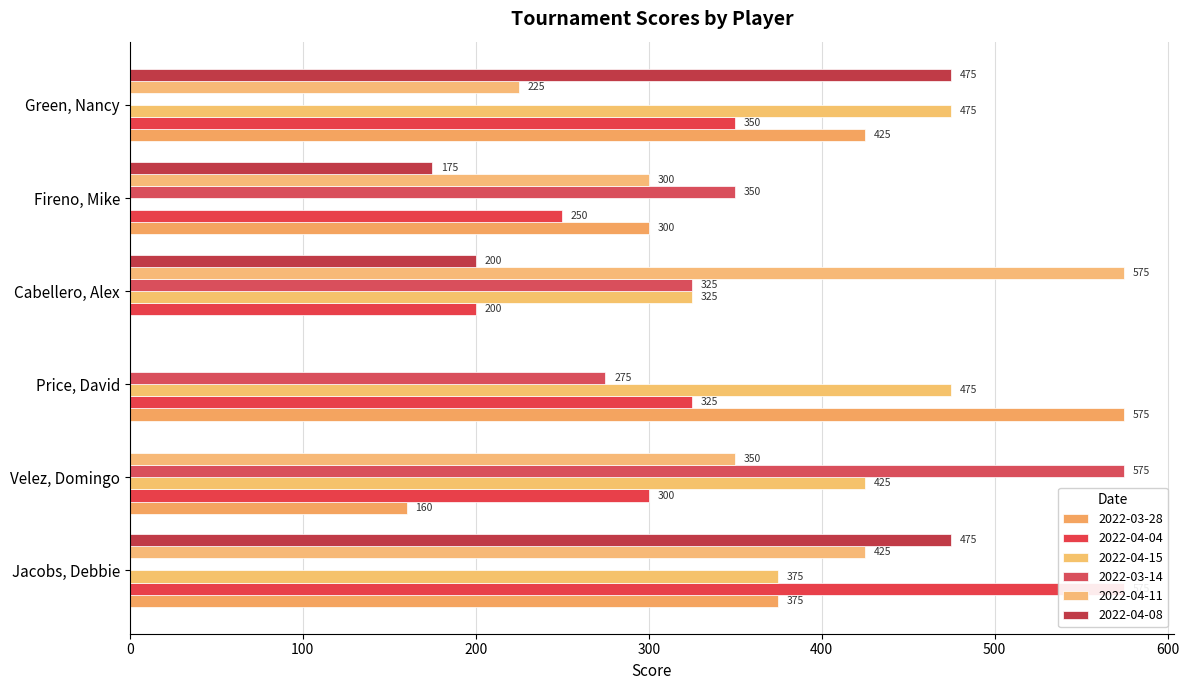

What is the label of the 4th bar from the left?

Cabellero, Alex